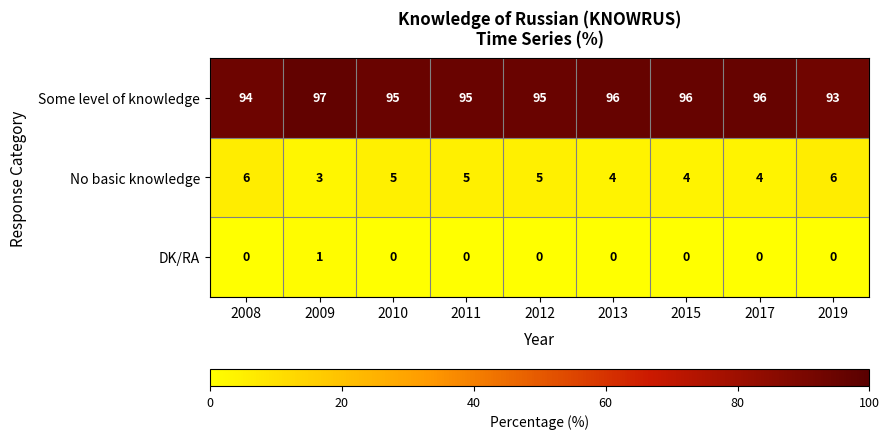

Rank the series at 2013 from highest to lowest value.

Some level of knowledge, No basic knowledge, DK/RA